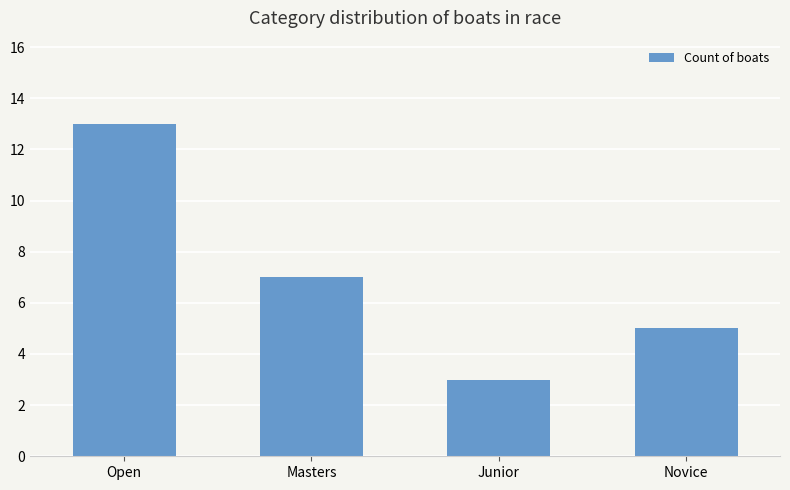

What is the change in value from Open to Masters?

-6